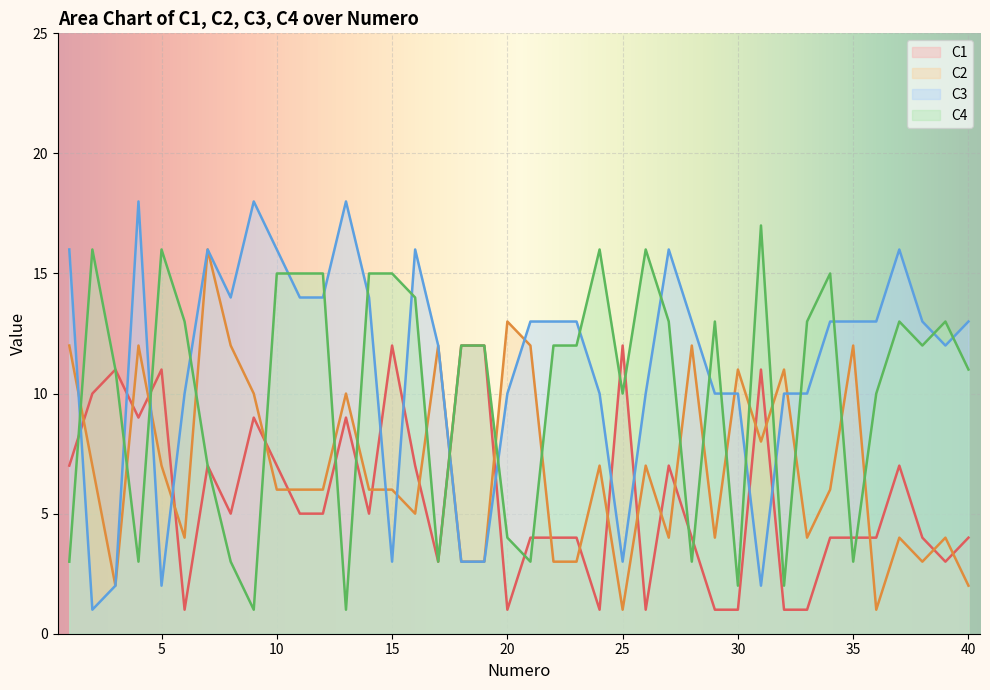

Which series has the largest range (max minus min)?

C3